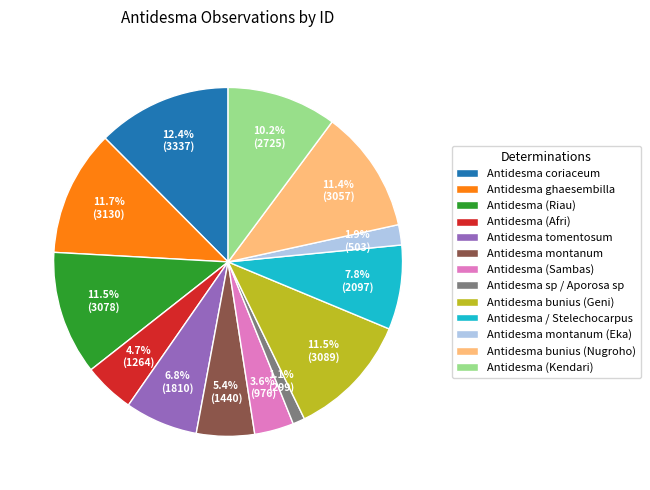

The Antidesma (Kendari) slice represents 1% of the pie. True or false?

False